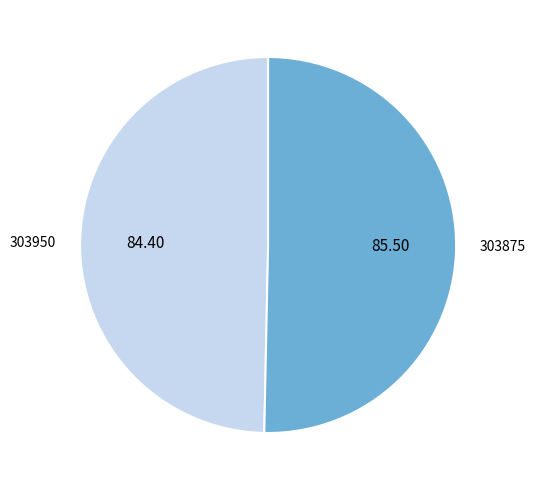

Rank the categories by value from lowest to highest.

303950, 303875